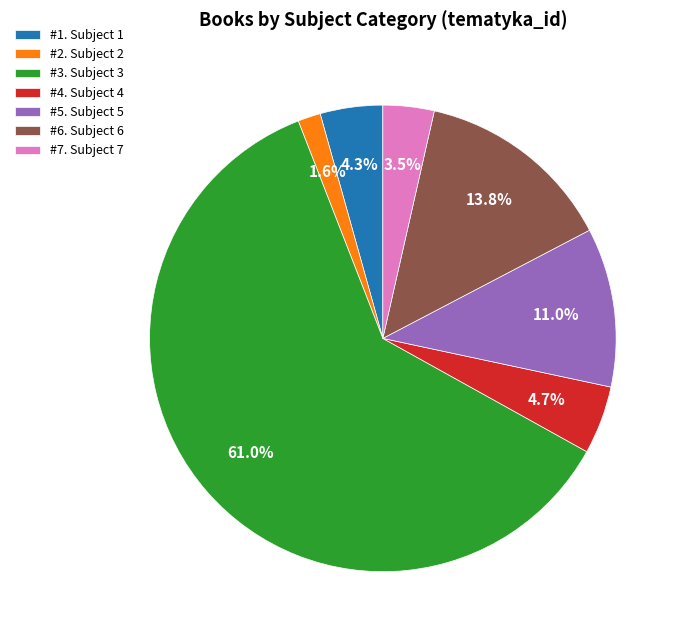

How many segments does this pie chart have?

7